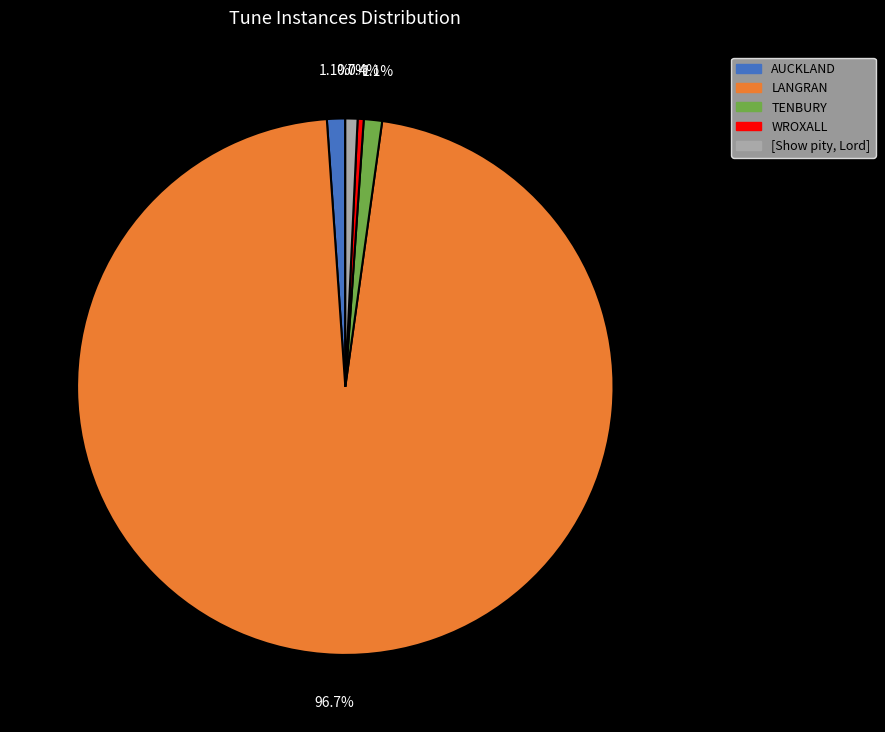

What percentage is NOT represented by [Show pity, Lord]?

99.3%